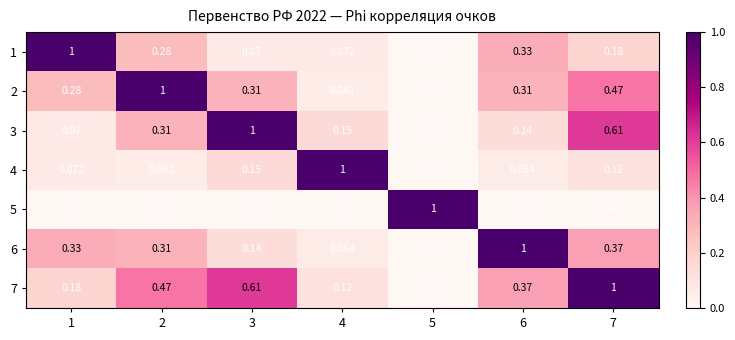

Is the value of 3 at 4 greater than the value of 2 at 3?

No